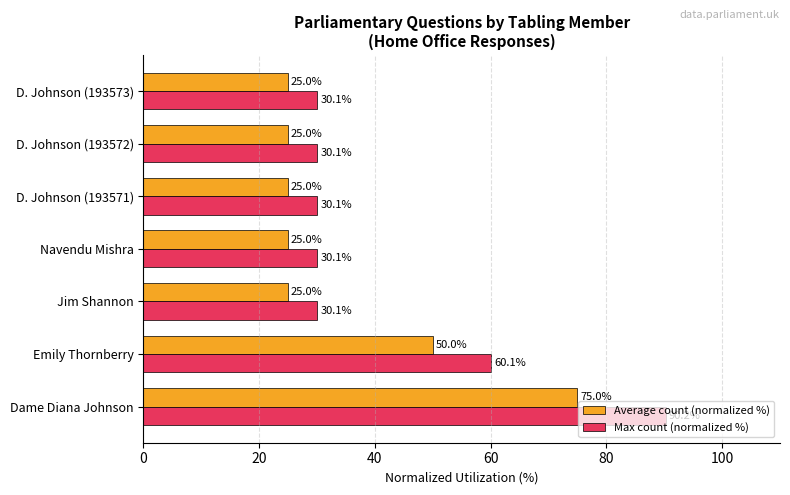

What is the difference between the Average count (normalized %) values at Emily Thornberry and D. Johnson (193573)?

25.0